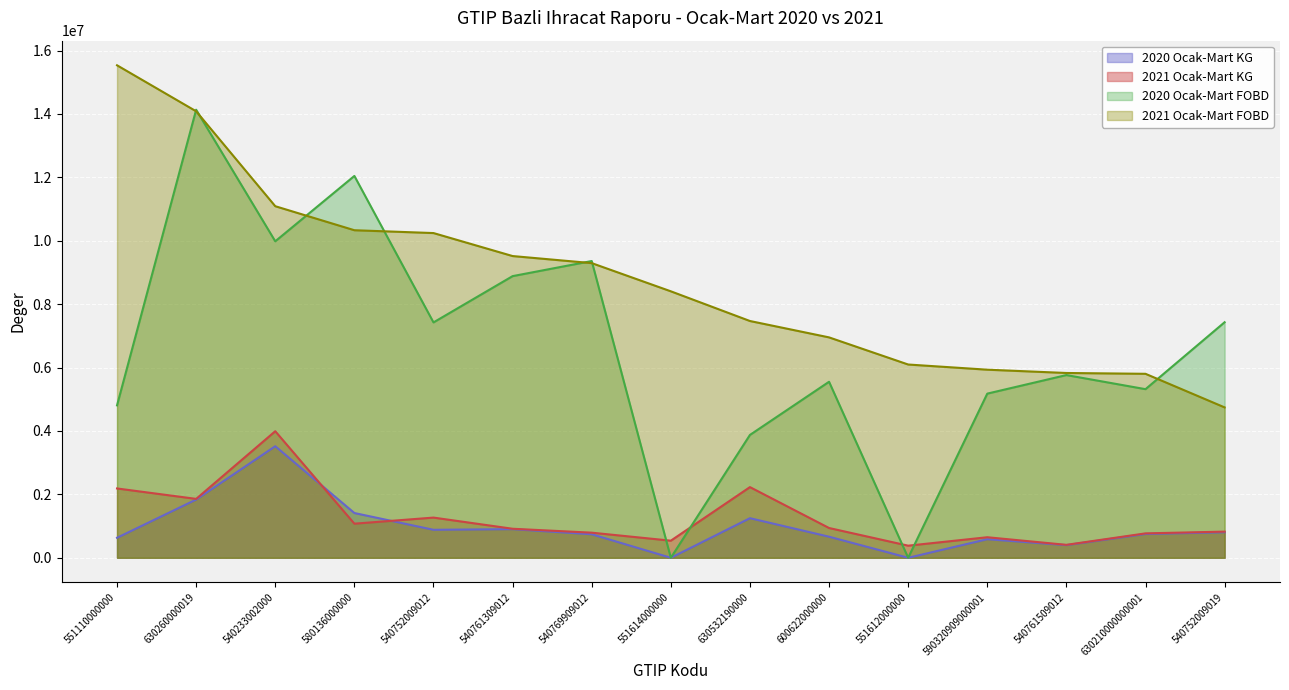

What is the lowest value of the 2021 Ocak-Mart KG series?

381725.7